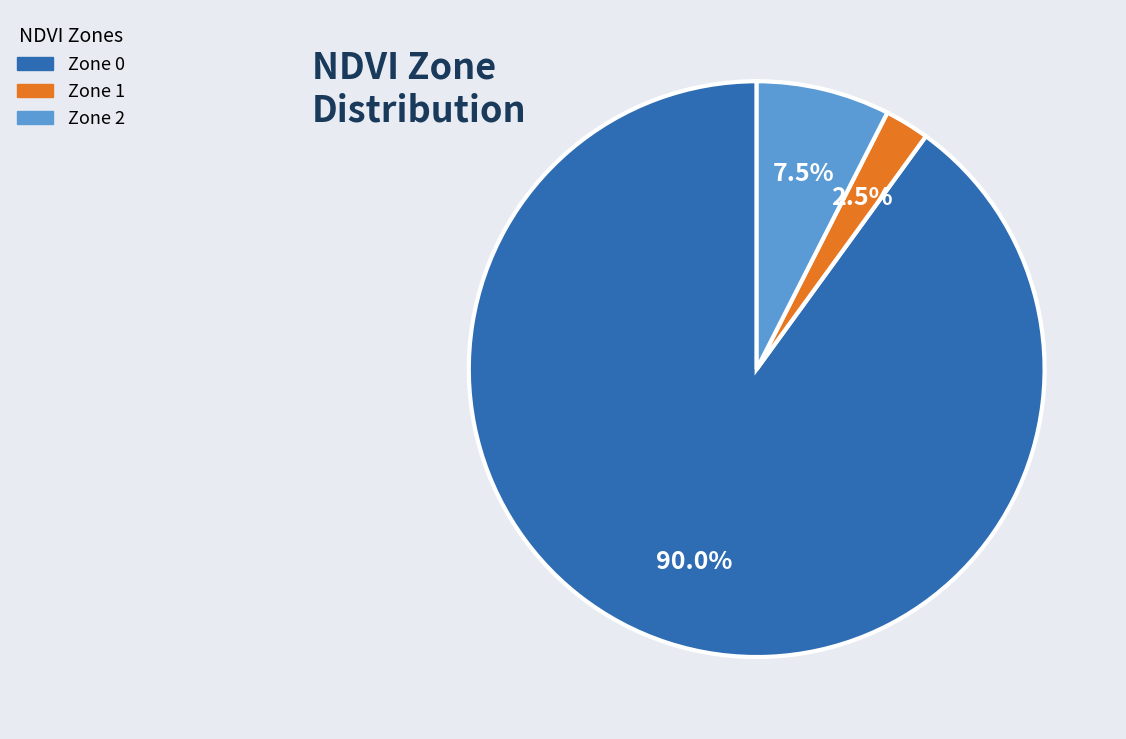

To the nearest percent, what is the difference between the Zone 0 and Zone 2 slice percentages?

82%